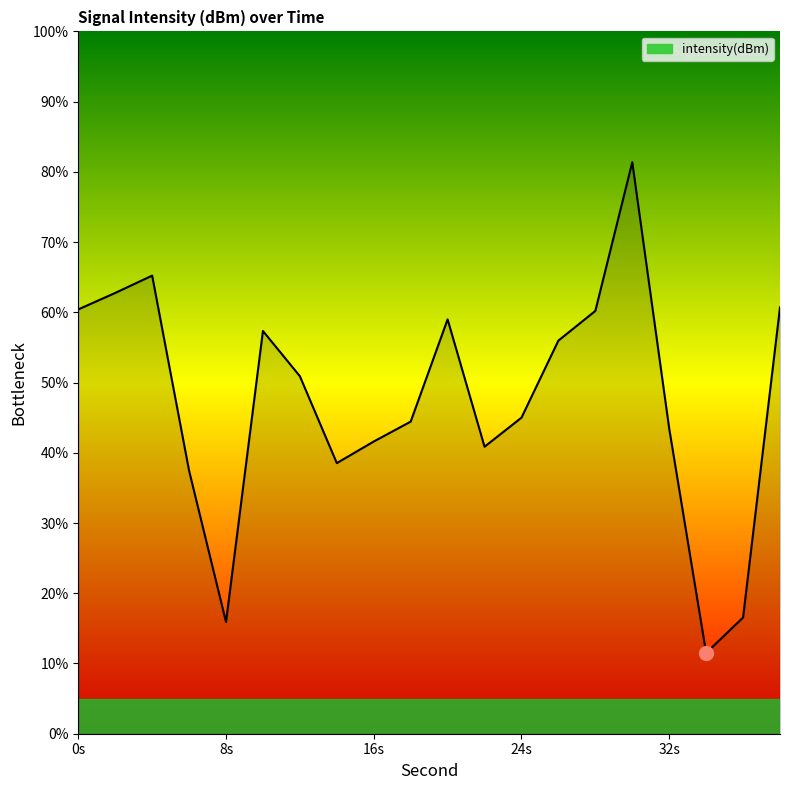

What is the difference between the maximum and second lowest values?

65.5